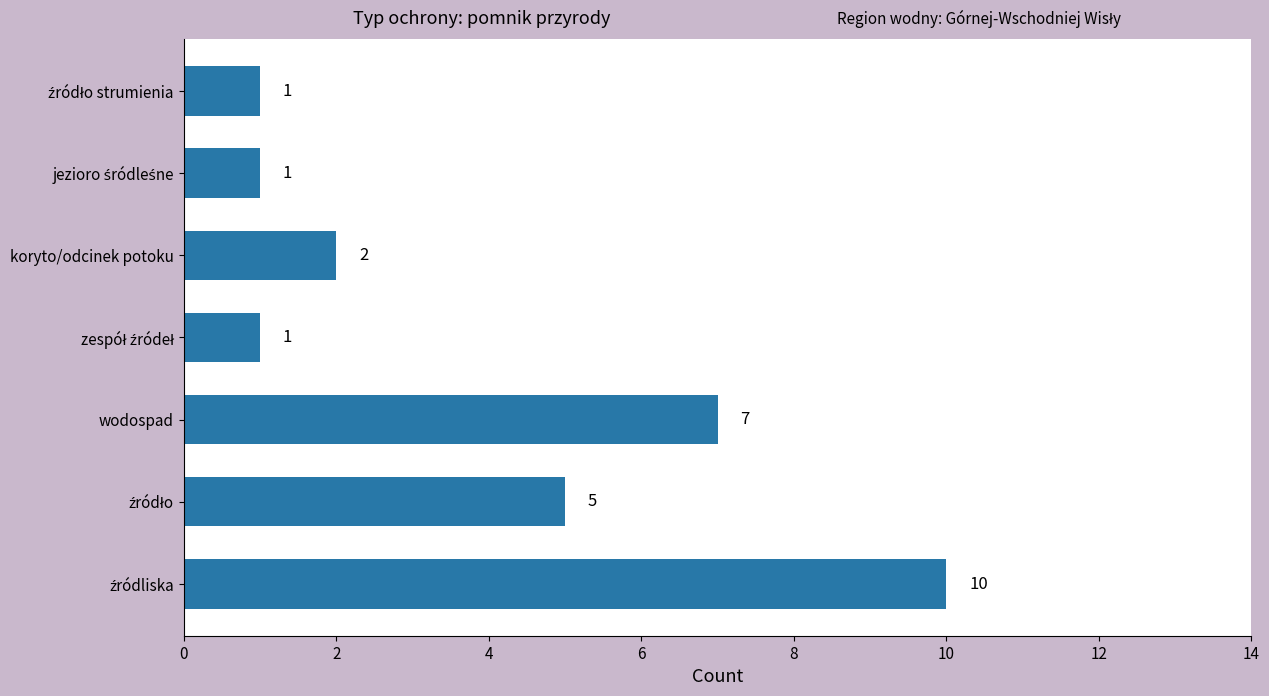

How many values are between 1 and 7?

6